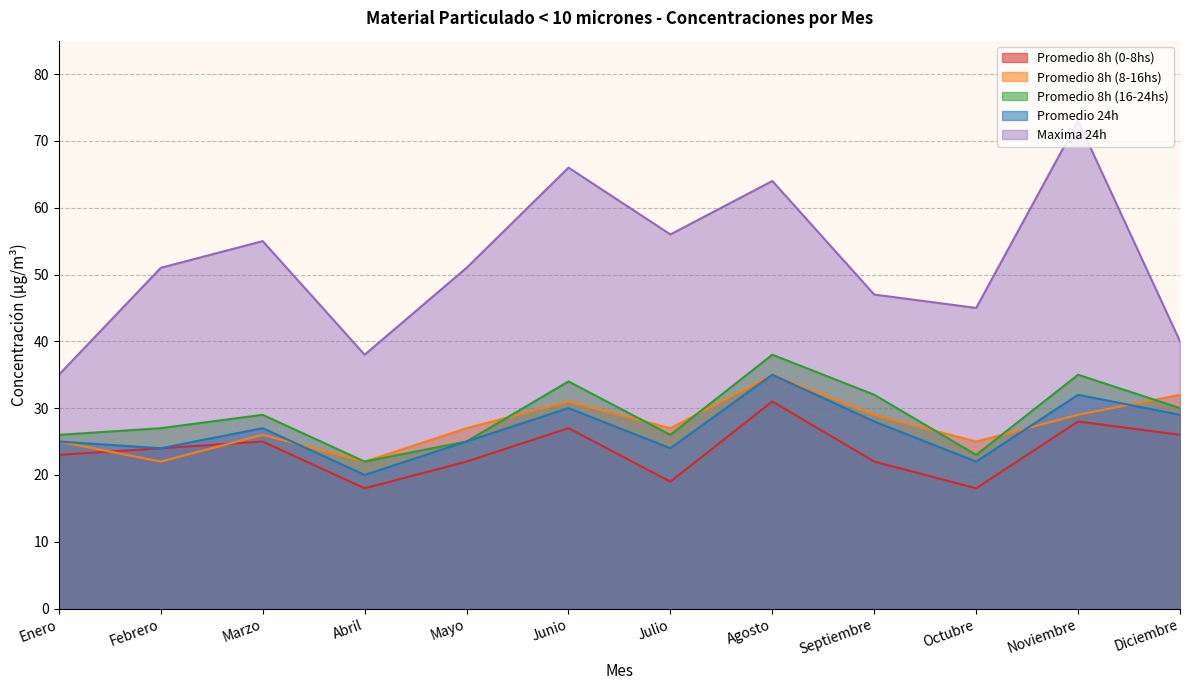

Reading right to left, transcribe all the data shown in this chart.

Promedio 8h (0-8hs): 26	28	18	22	31	19	27	22	18	25	24	23
Promedio 8h (8-16hs): 32	29	25	29	35	27	31	27	22	26	22	25
Promedio 8h (16-24hs): 30	35	23	32	38	26	34	25	22	29	27	26
Promedio 24h: 29	32	22	28	35	24	30	25	20	27	24	25
Maxima 24h: 40	73	45	47	64	56	66	51	38	55	51	35